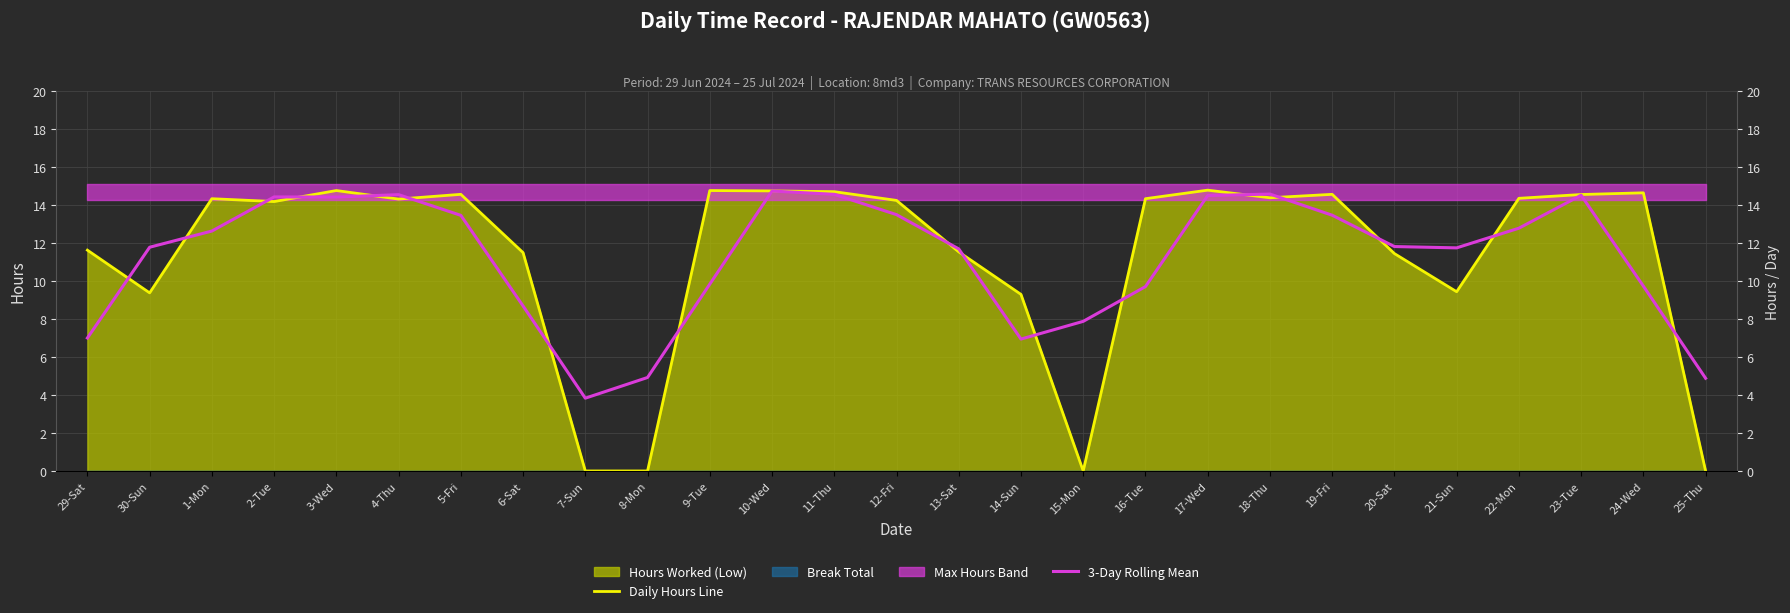

True or false: 3-Day Rolling Mean has more than 1 points higher than both neighbors.

True